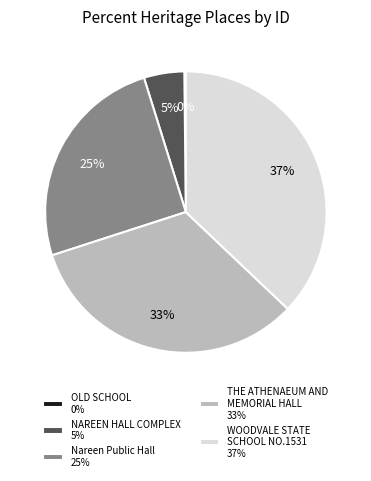

Is there a majority slice in this chart?

No